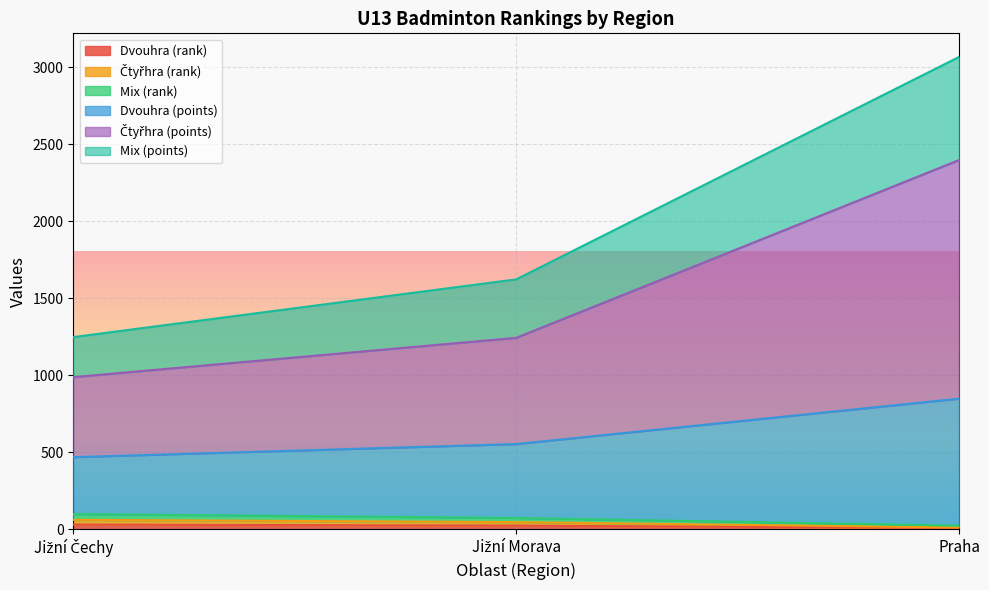

What is the label of the 3rd point from the right?

Jižní Čechy